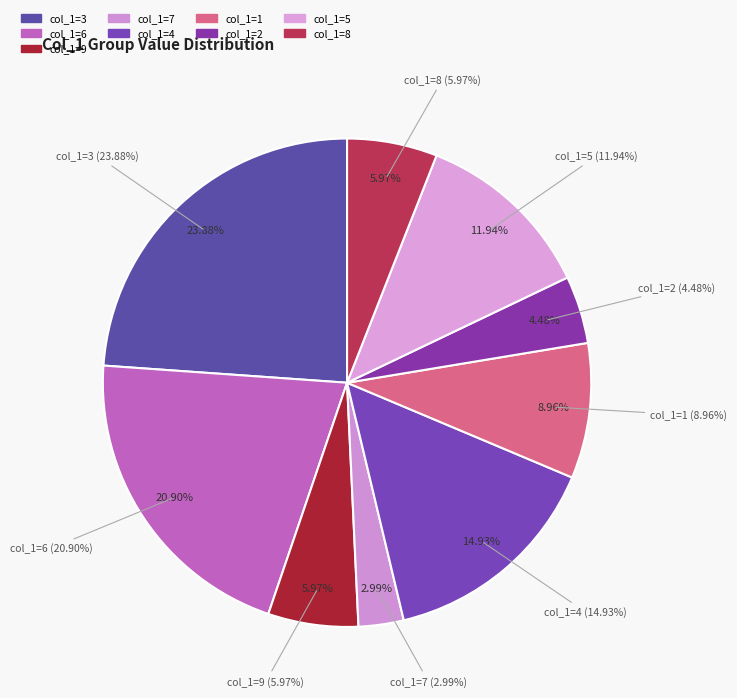

Between 7 and 6, which is larger?

6